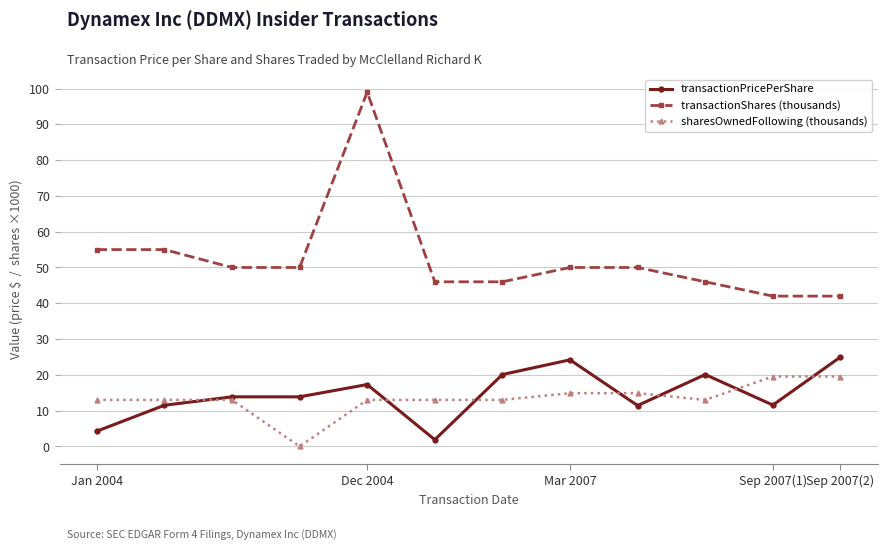

What is the lowest value of the transactionShares (thousands) series?

42.0